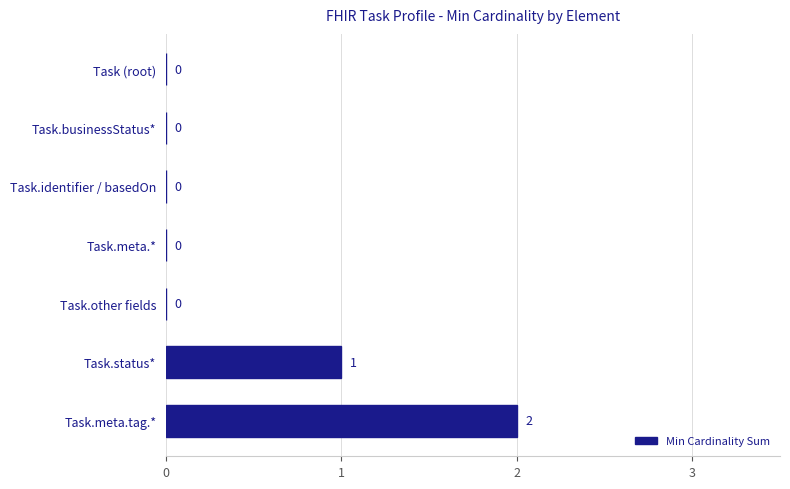

How many data points does each series have?

7